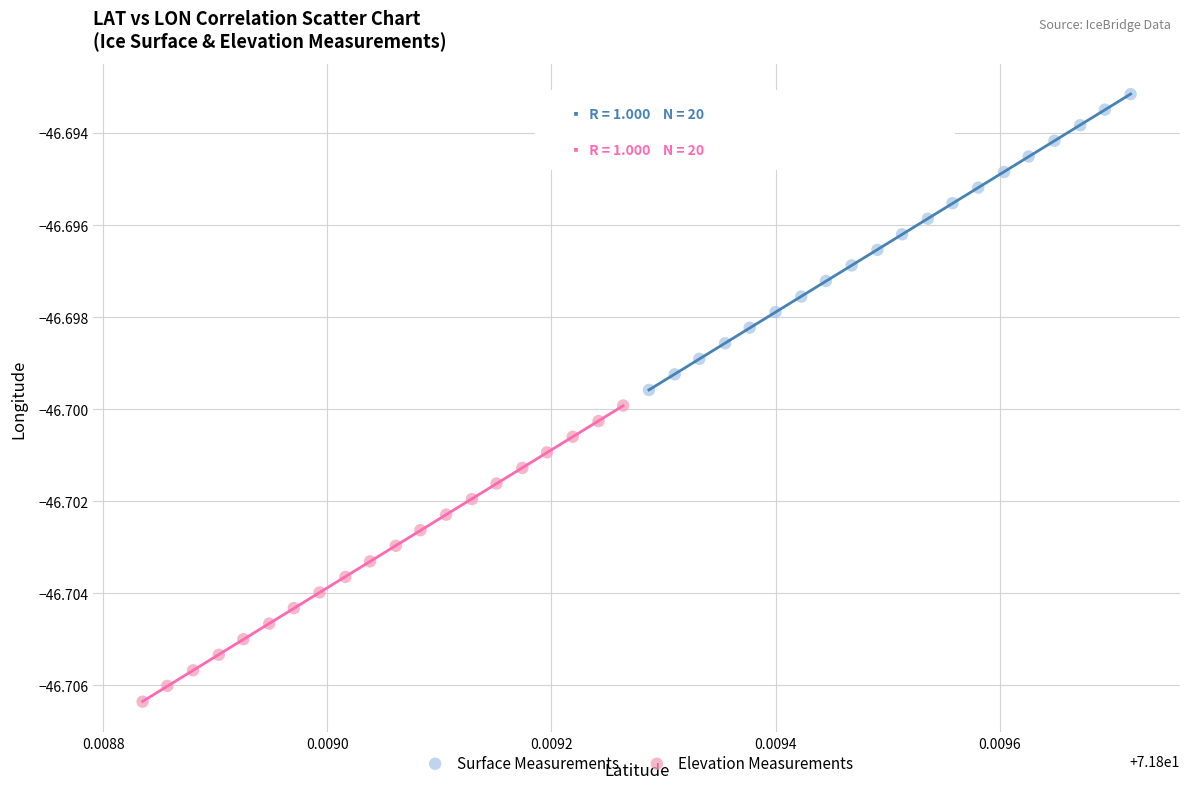

Which series contains the highest Y value?

Surface Measurements